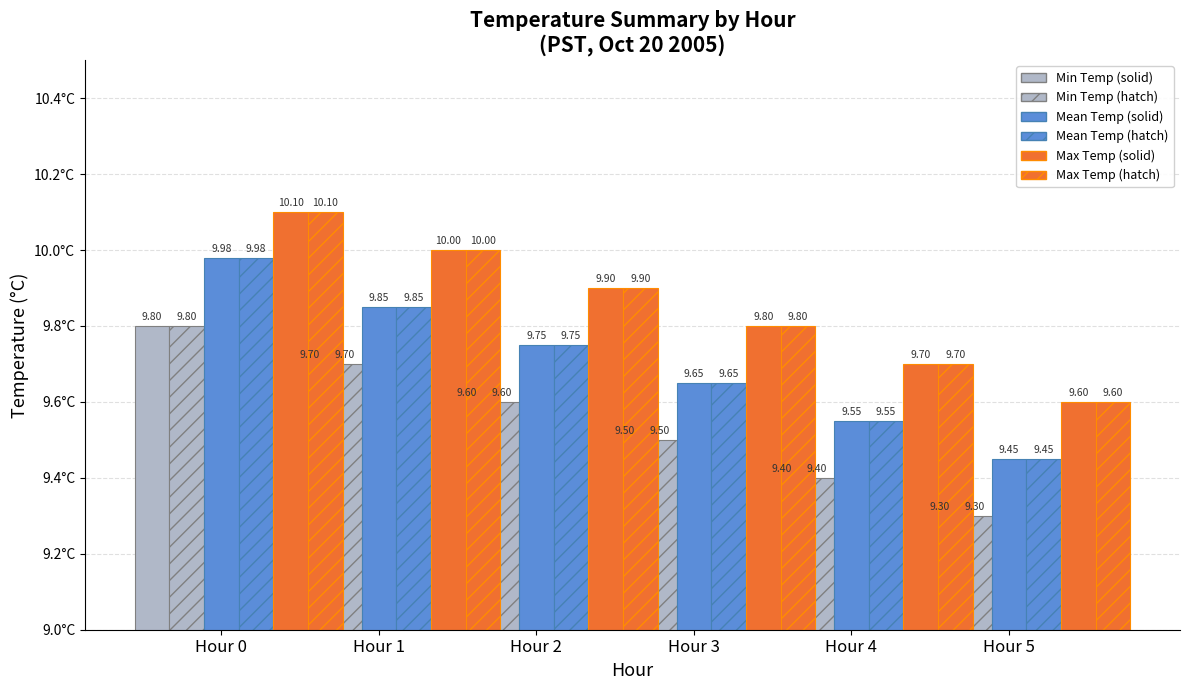

What is the average value of the Max Temp (solid) series?

9.8